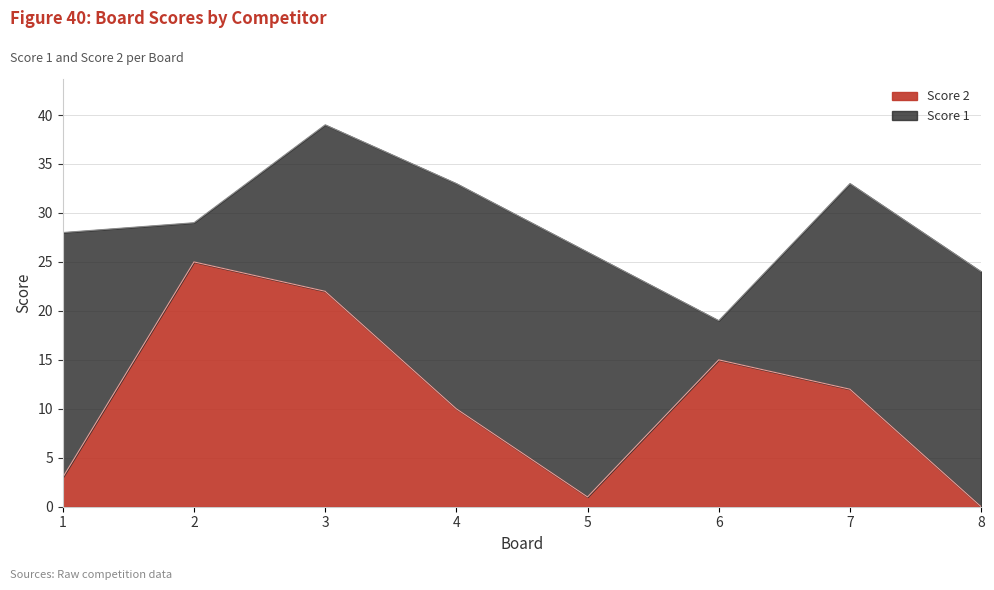

Reading left to right, extract all data points from this chart.

3	25	22	10	1	15	12	0